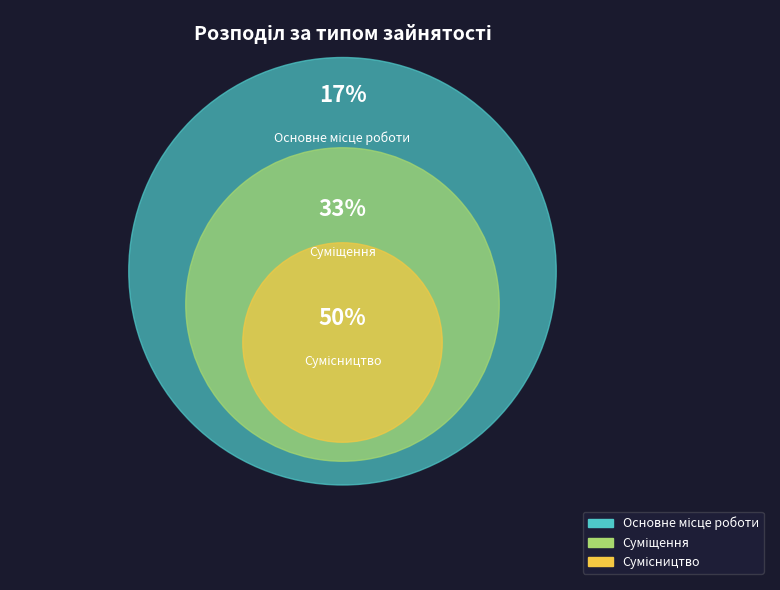

Rank the categories by value from lowest to highest.

Основне місце роботи, Суміщення, Сумісництво